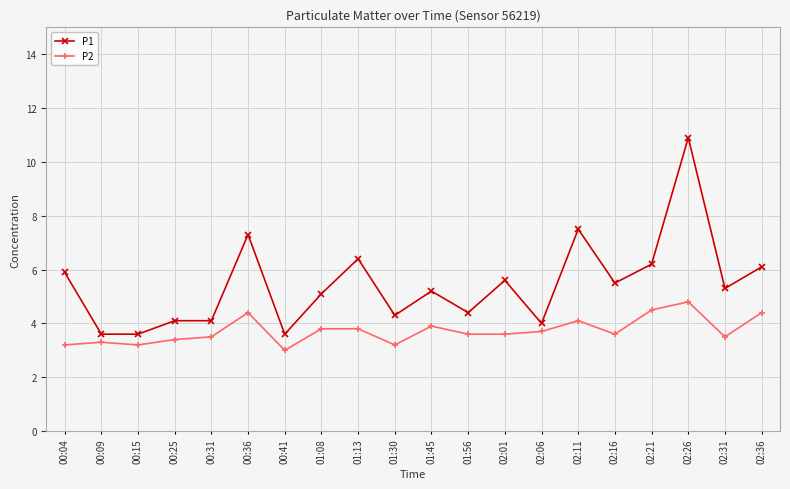

Reading left to right, extract all data points from this chart.

P1: 5.9	3.6	3.6	4.1	4.1	7.3	3.6	5.1	6.4	4.3	5.2	4.4	5.6	4.0	7.5	5.5	6.2	10.9	5.3	6.1
P2: 3.2	3.3	3.2	3.4	3.5	4.4	3.0	3.8	3.8	3.2	3.9	3.6	3.6	3.7	4.1	3.6	4.5	4.8	3.5	4.4